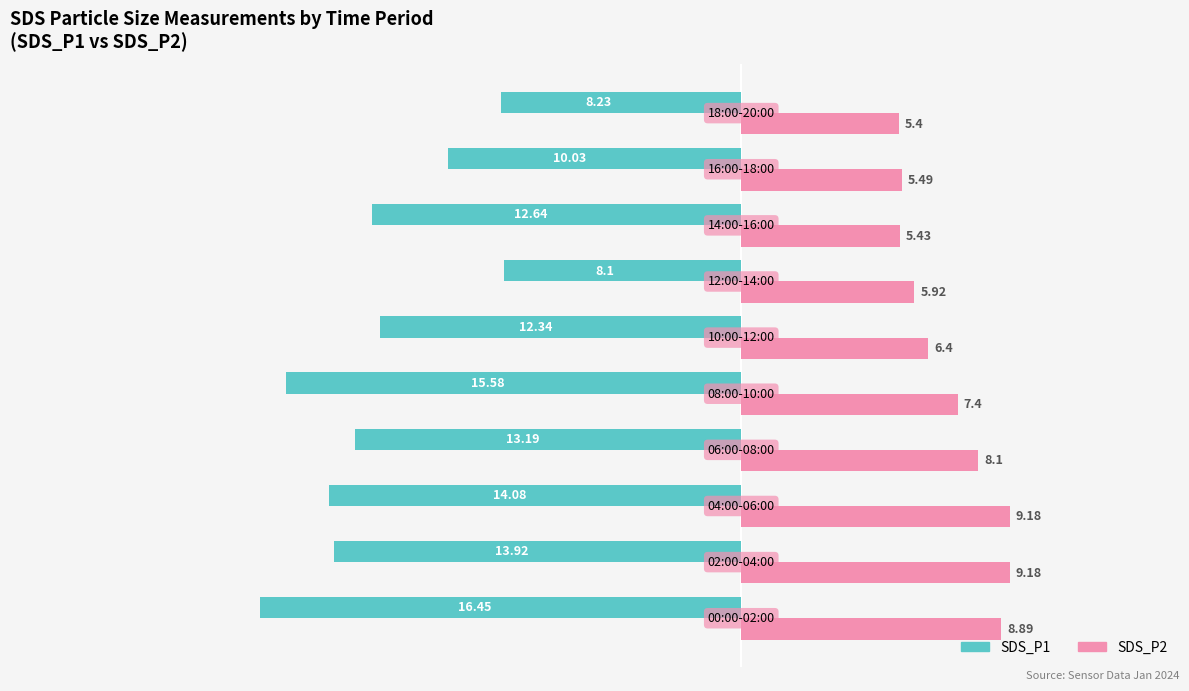

At how many categories does at least one series exceed -13?

10